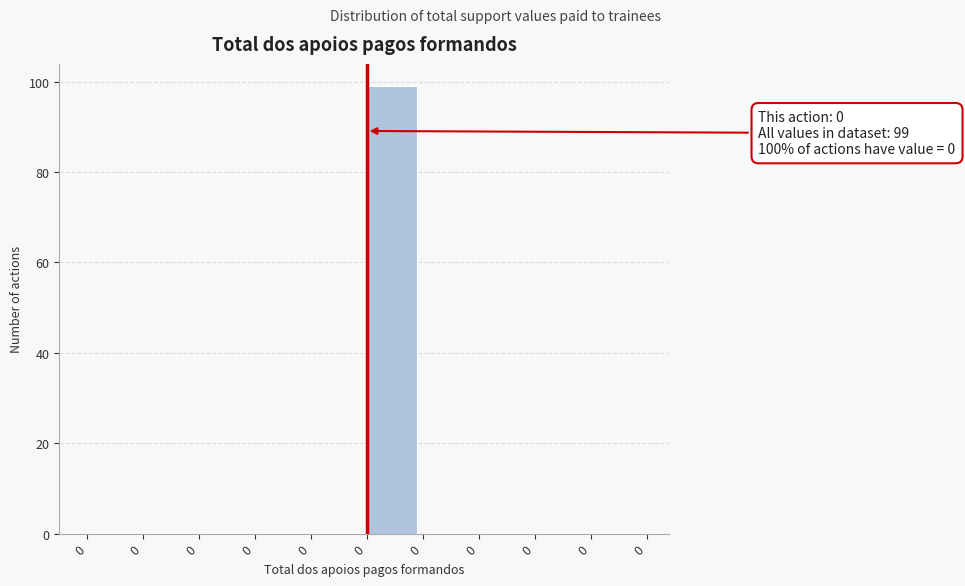

How many series are shown in this chart?

1